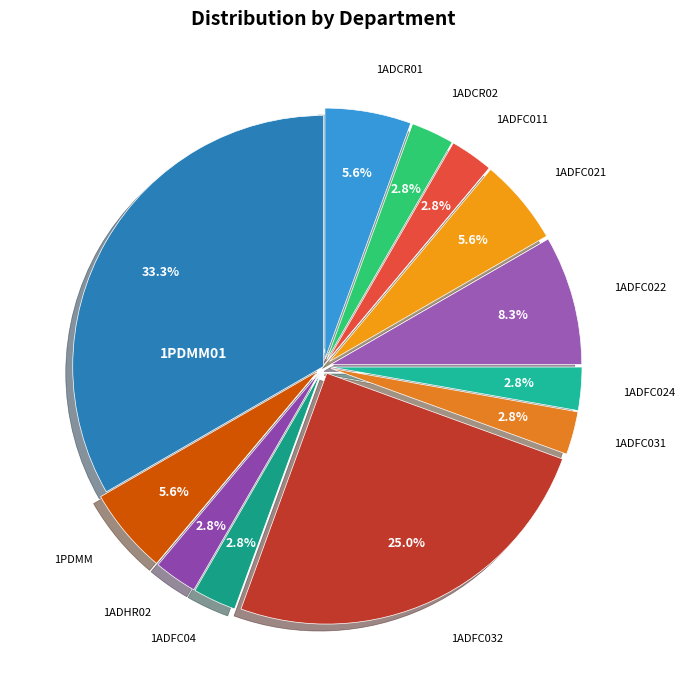

Which has a higher value, 1PDMM01 or 1ADFC032?

1PDMM01